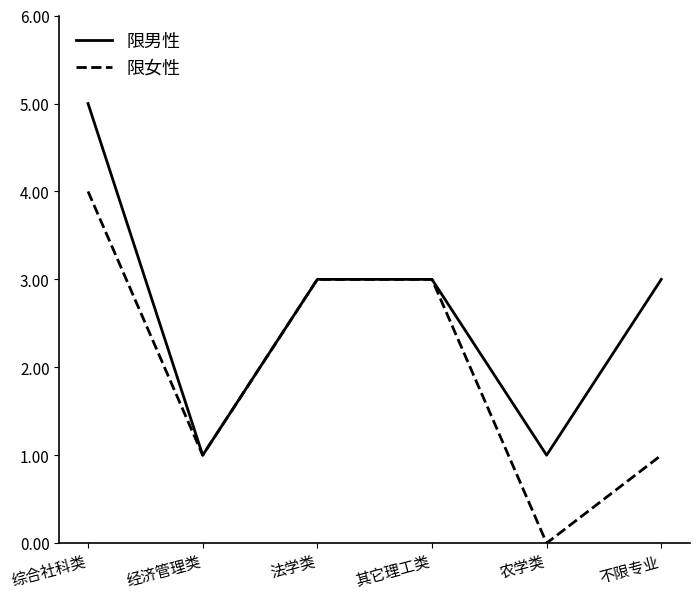

How many 限男性 values are between 1 and 3?

5